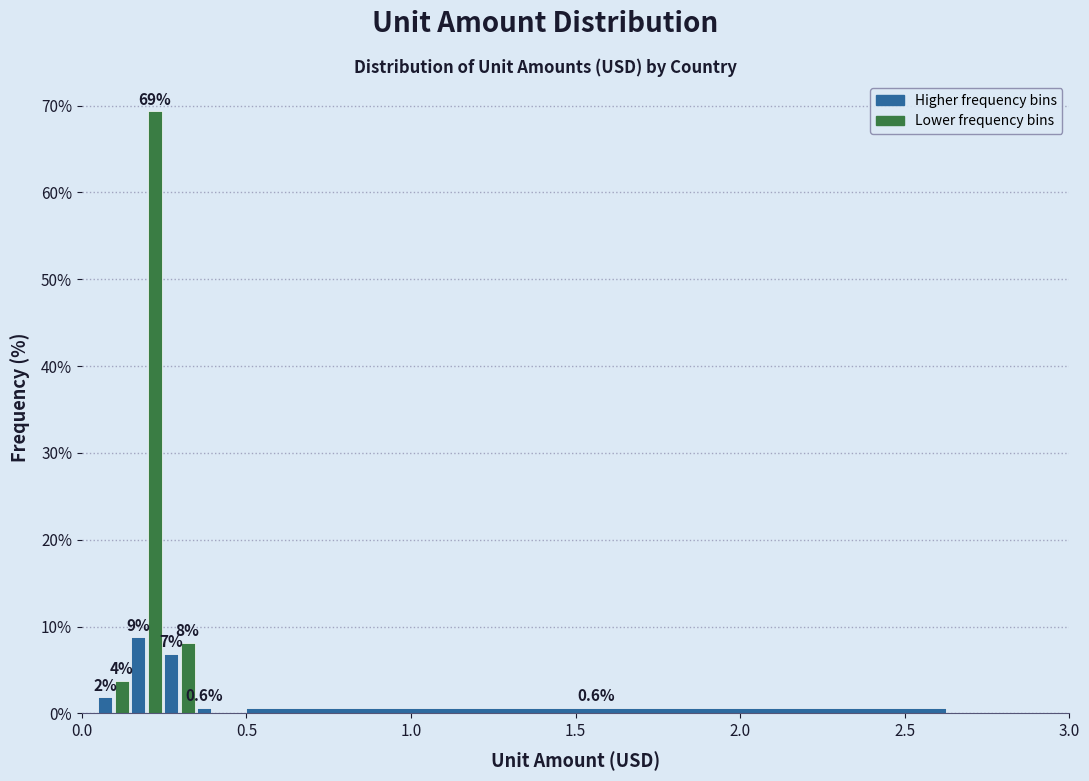

Around what value on the x-axis is the tallest bar? Give the approximate position of its centre, as read against the axis.

0.20